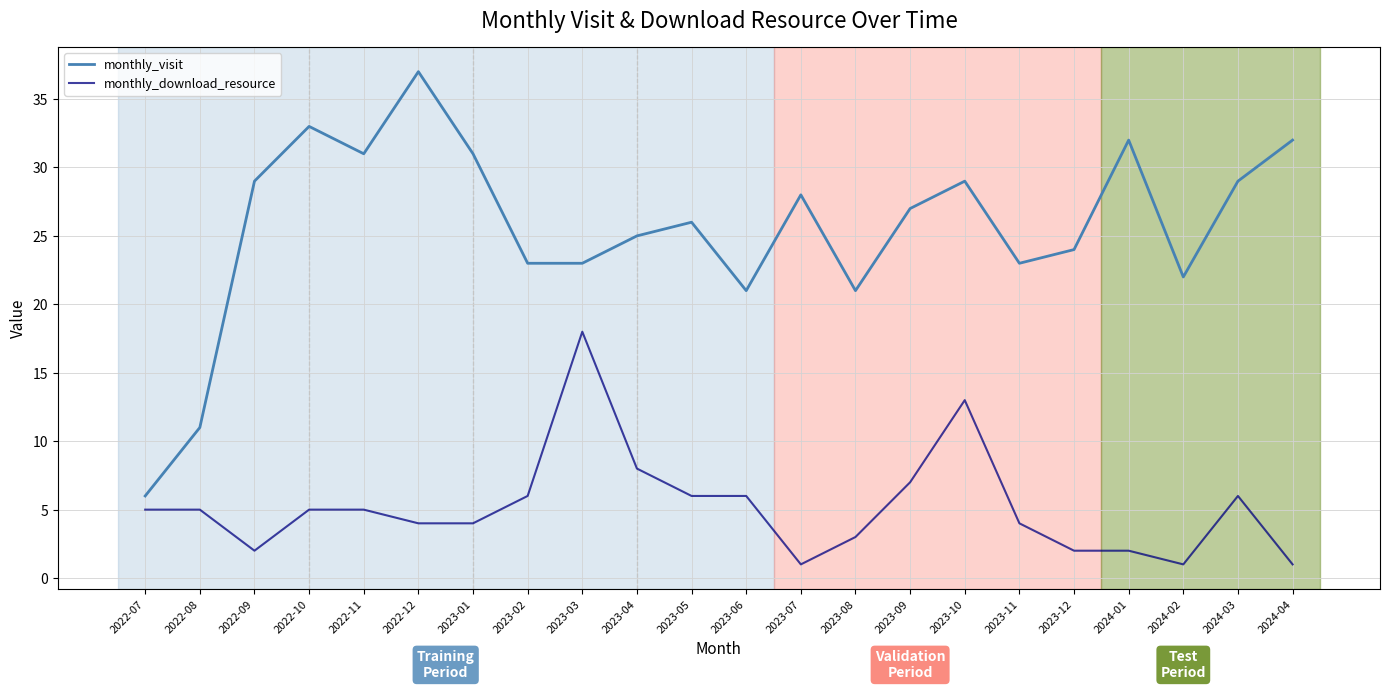

At which category is the sum across all series the highest?

2023-10